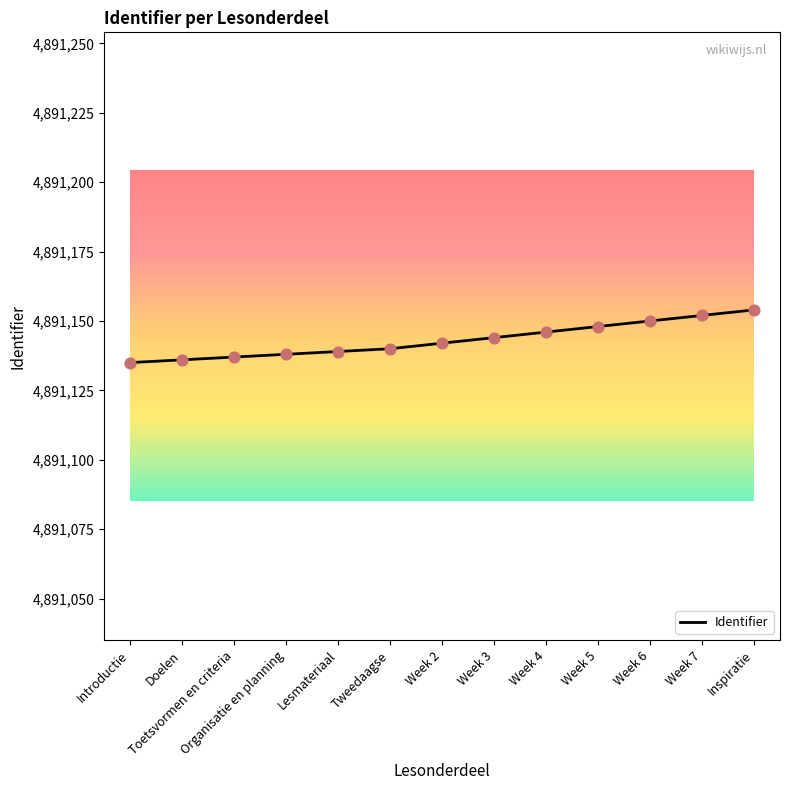

What is the ratio of the value at Tweedaagse to the value at Week 7?

1.0